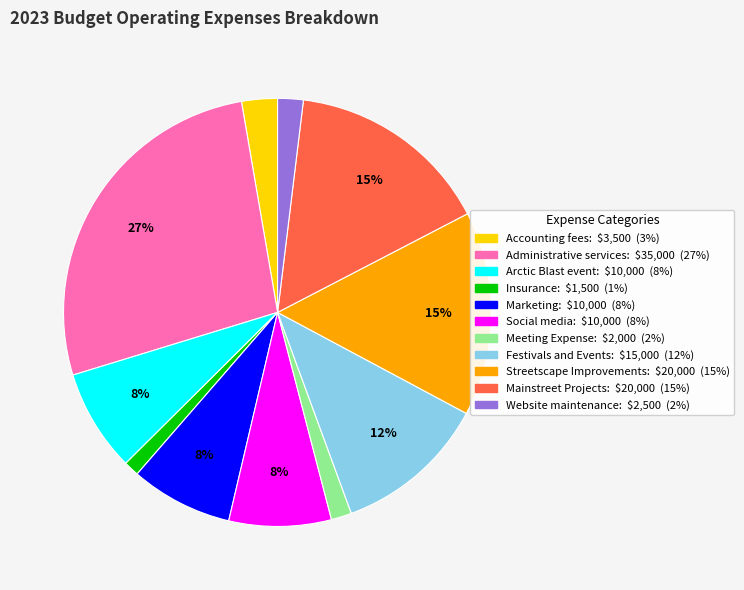

What is the ratio of the value at Website maintenance to the value at Accounting fees?

0.7